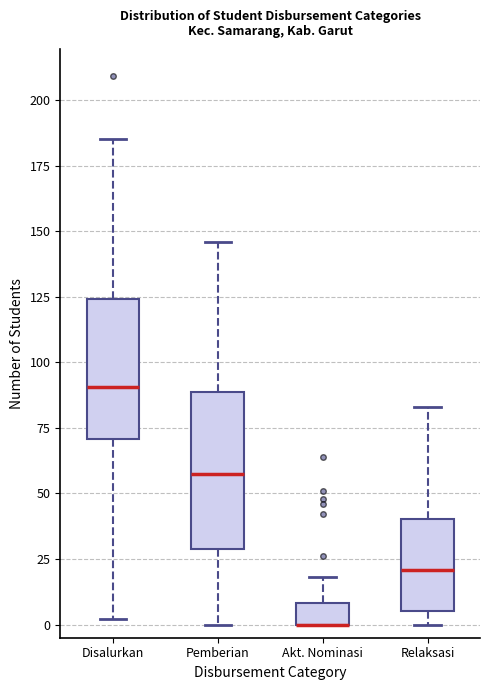

Reading left to right, read every box against the y-axis: the position of its median line, the range the box covers, and the ends of its whiskers. The values are not printed on the chart, so give them approximately, as read against the axis.

Disalurkan: median 90, box 70 to 125, whiskers 0 to 185
Pemberian: median 60, box 30 to 90, whiskers 0 to 145
Akt. Nominasi: median 0 (drawn on the box's lower edge), box 0 to 10, whiskers 0 to 20
Relaksasi: median 20, box 5 to 40, whiskers 0 to 85